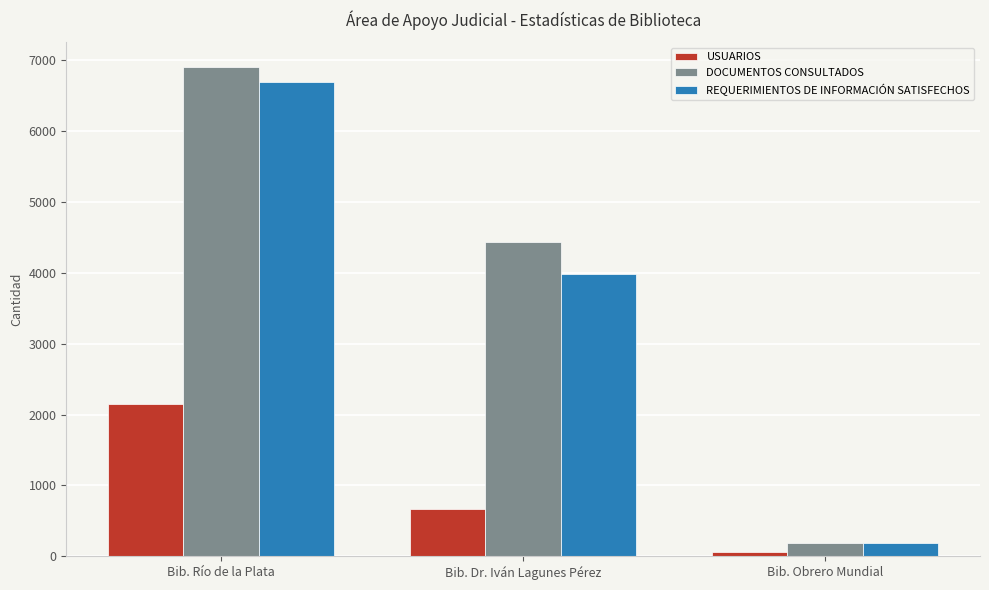

Reading right to left, what are all the values shown in this chart?

USUARIOS: 68	661	2153
DOCUMENTOS CONSULTADOS: 192	4434	6906
REQUERIMIENTOS DE INFORMACIÓN SATISFECHOS: 185	3990	6699